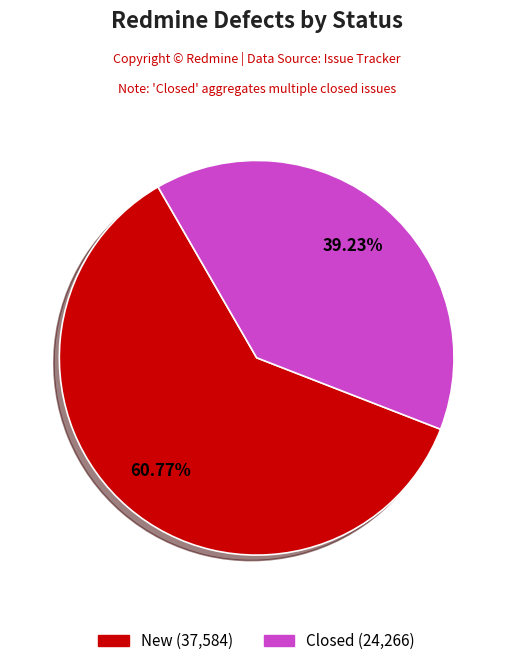

Does any single category account for the majority?

Yes